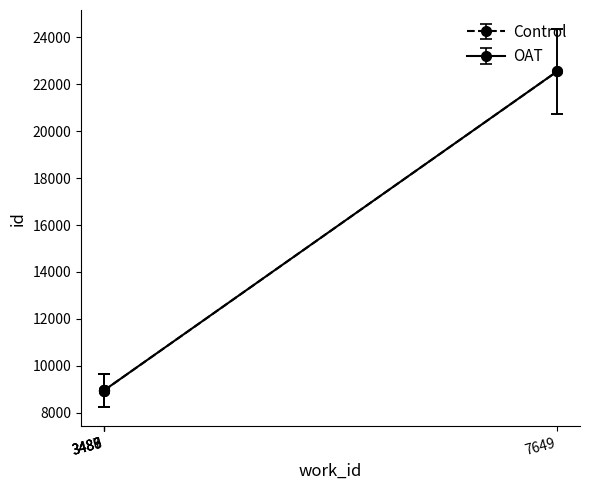

Does the chart have visible grid lines?

No